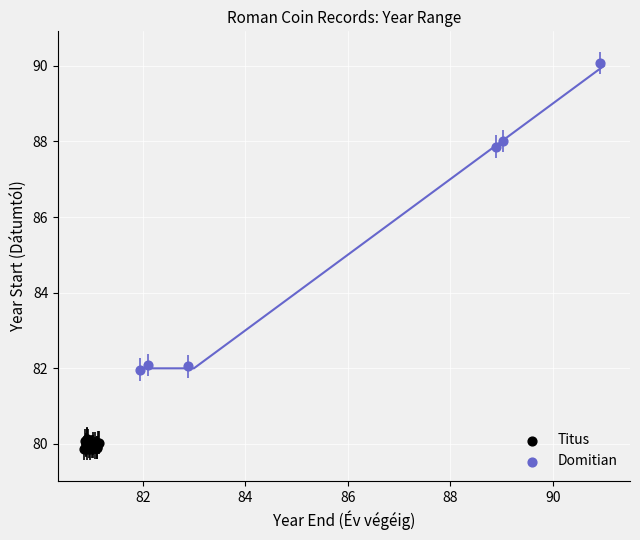

Which series contains the highest Y value?

Domitian